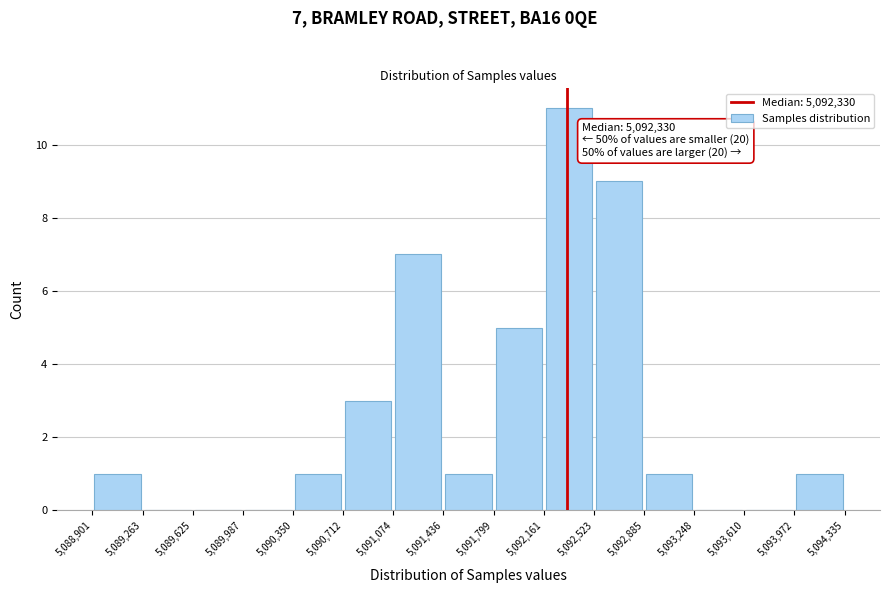

Over which range of the x-axis is the bar tallest?

5,092,161 to 5,092,523